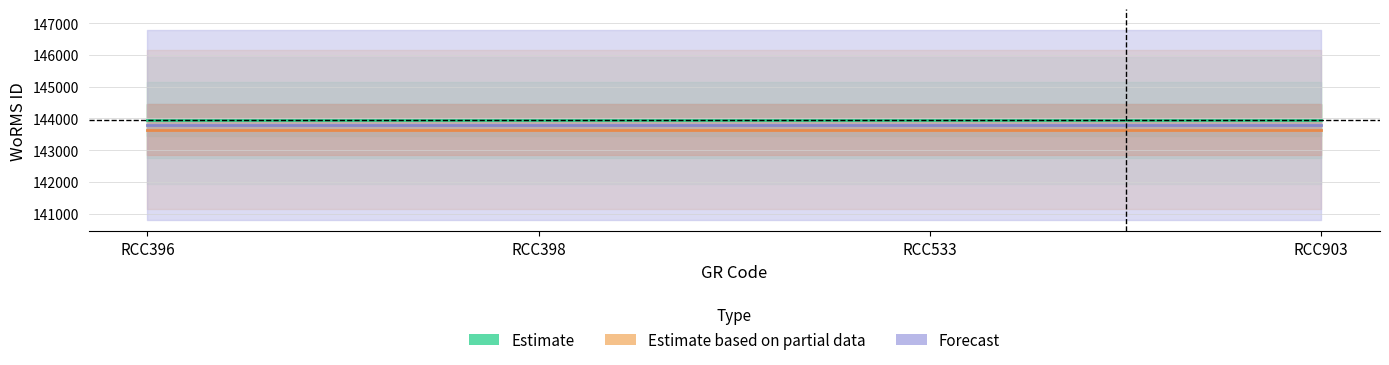

What are all the series names shown in the legend?

Estimate, Estimate based on partial data, Forecast